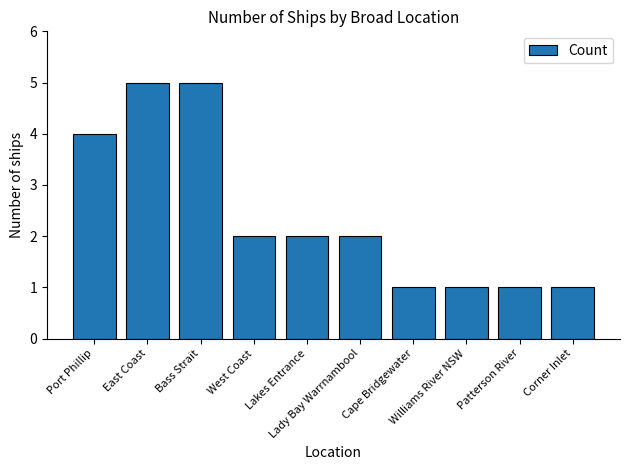

Is it true that the value at East Coast is 2?

False